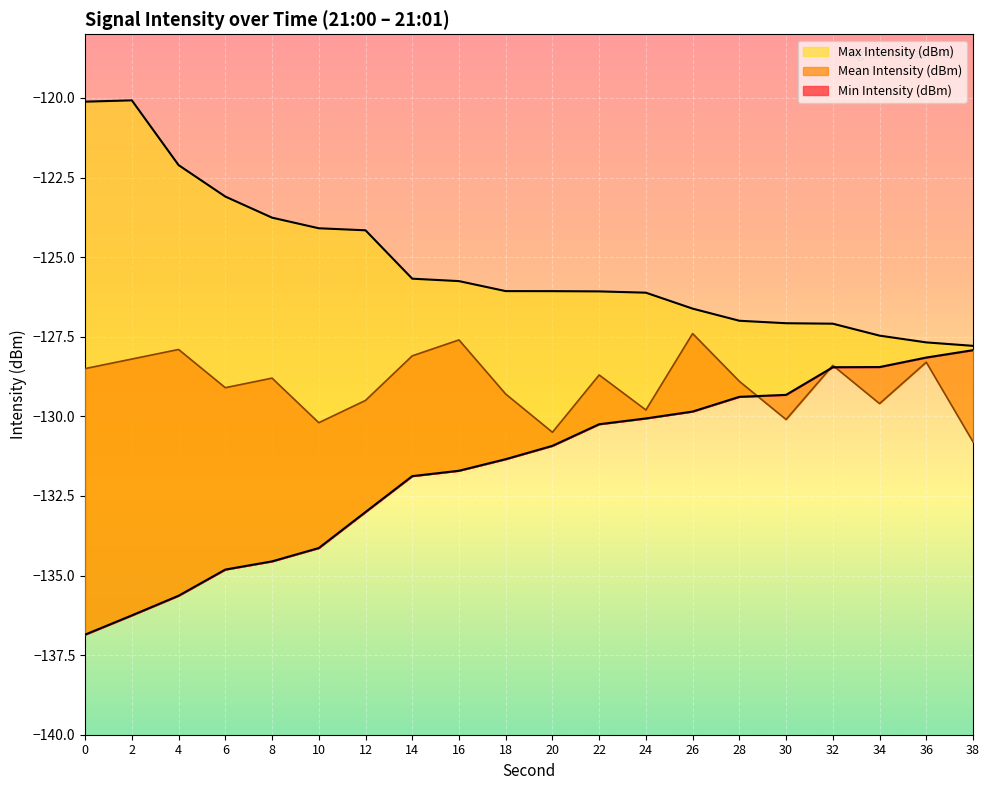

Which series changed the most between 8 and 14?

Min Intensity (dBm)